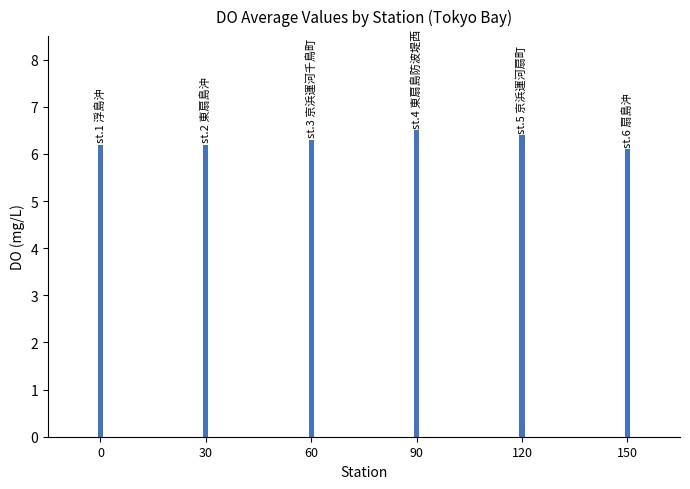

Between st.6 扇島沖 and st.4 東扇島防波堤西, which is larger?

st.4 東扇島防波堤西